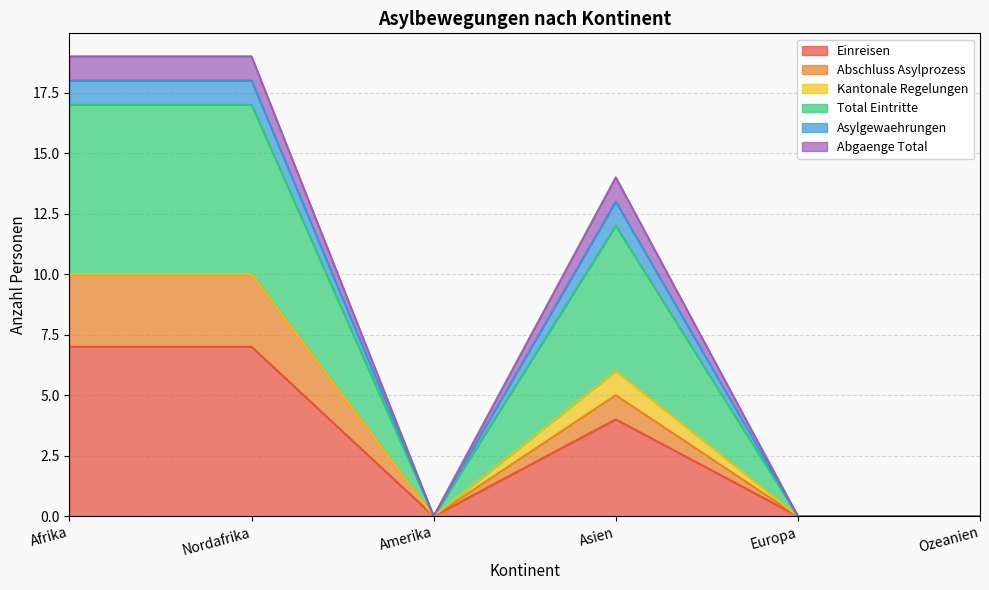

Does the chart display data point markers on the line(s)?

No